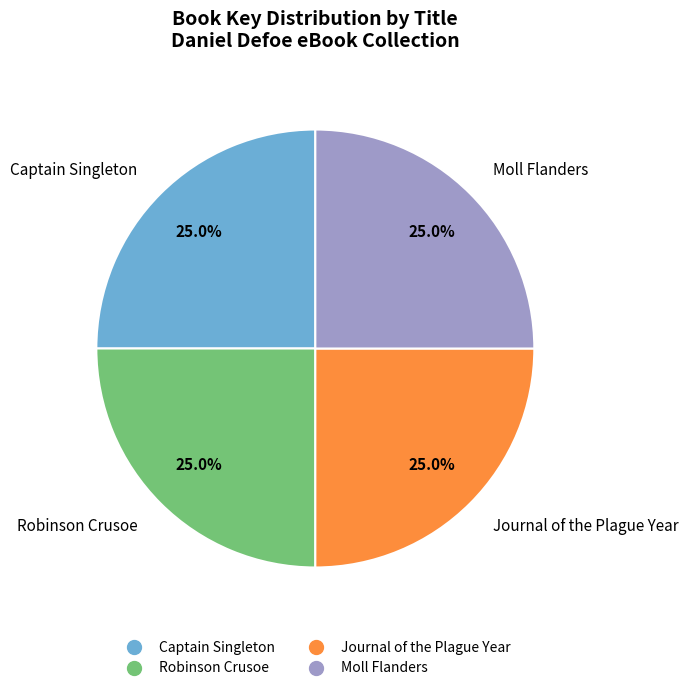

What percentage is NOT represented by Moll Flanders?

75.0%